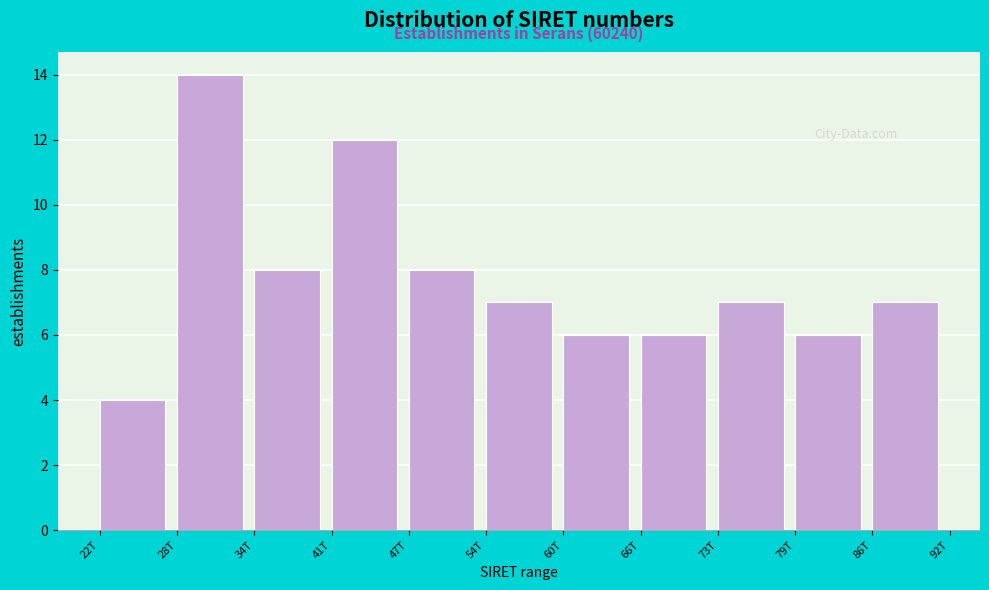

Reading left to right, transcribe all the data shown in this chart.

22T=4	28T=14	34T=8	41T=12	47T=8	54T=7	60T=6	66T=6	73T=7	79T=6	86T=7